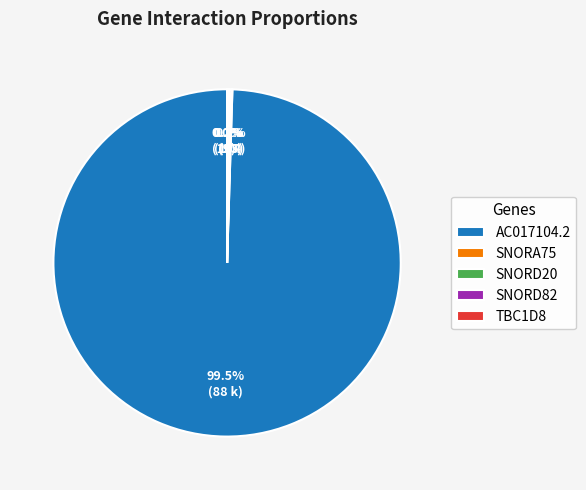

Is AC017104.2 the majority of the pie?

Yes